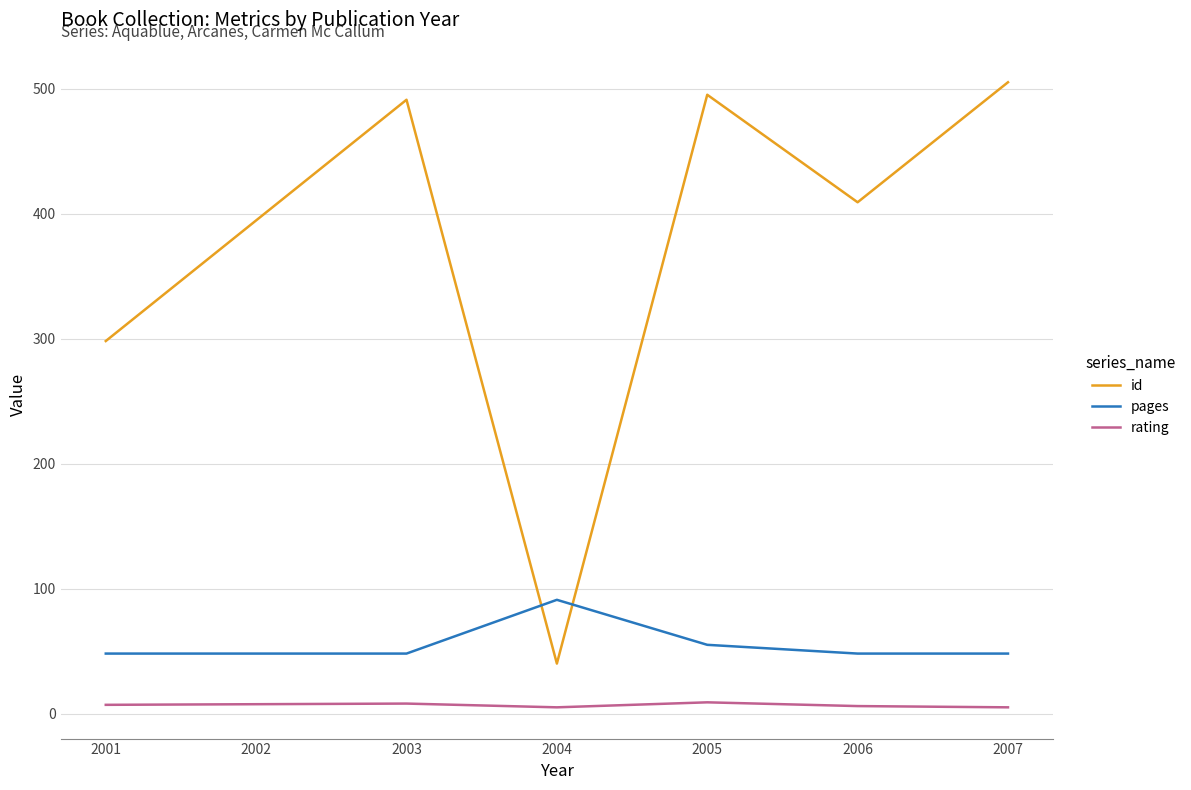

Which series has the largest total across all categories?

id